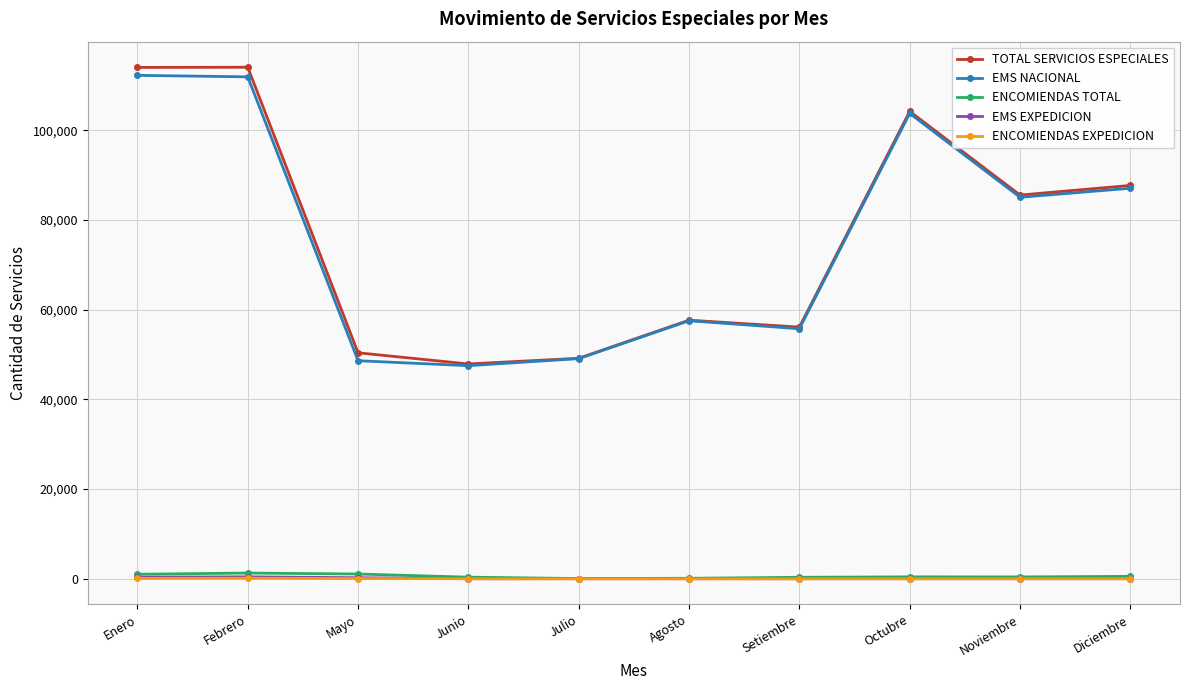

What is the value of the ENCOMIENDAS TOTAL point at the 1st from the left?

1004